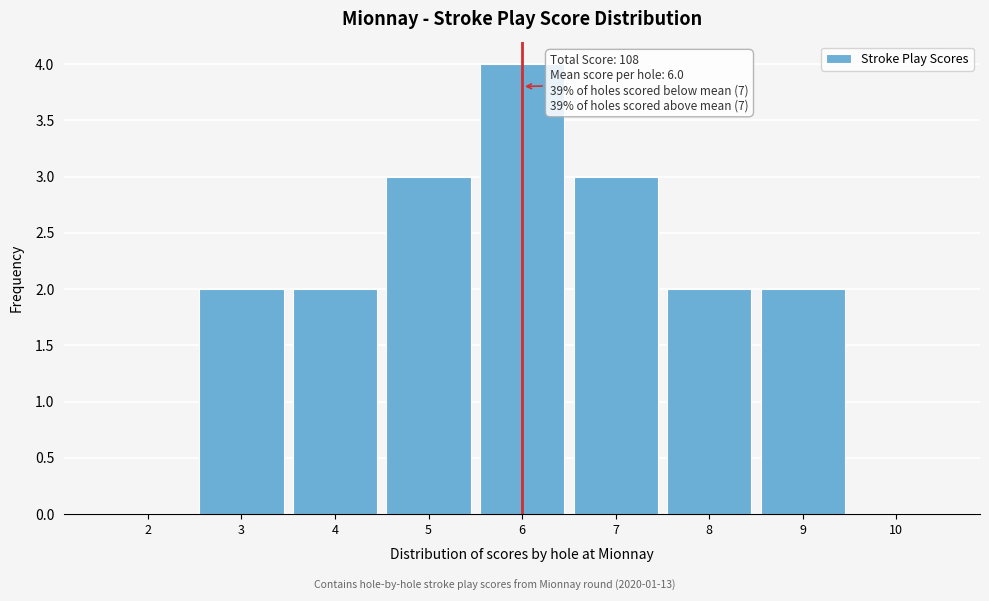

Which range on the x-axis has the tallest bar?

5.5 to 6.5